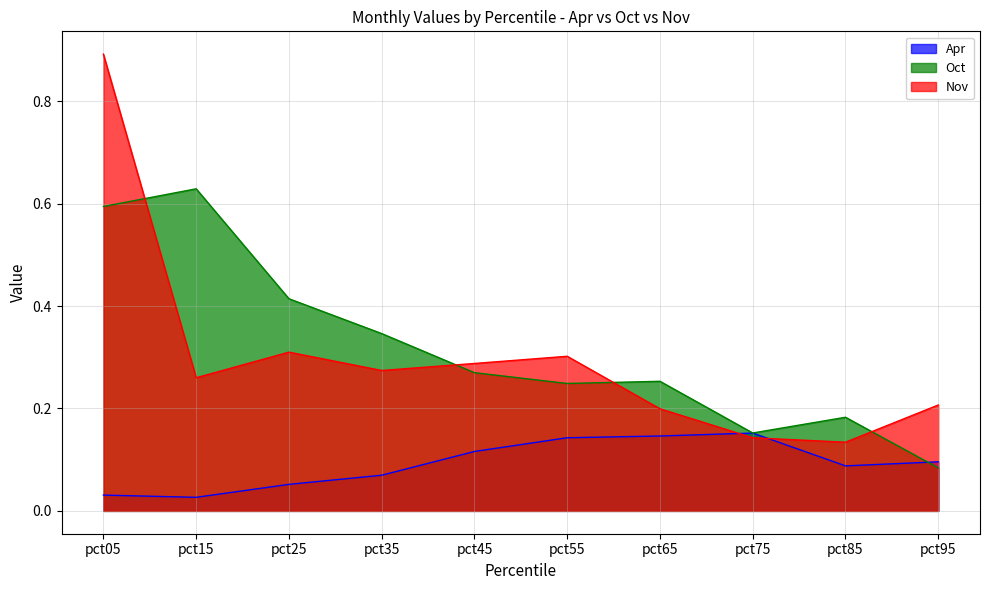

Where is the first local minimum for Oct?

pct55